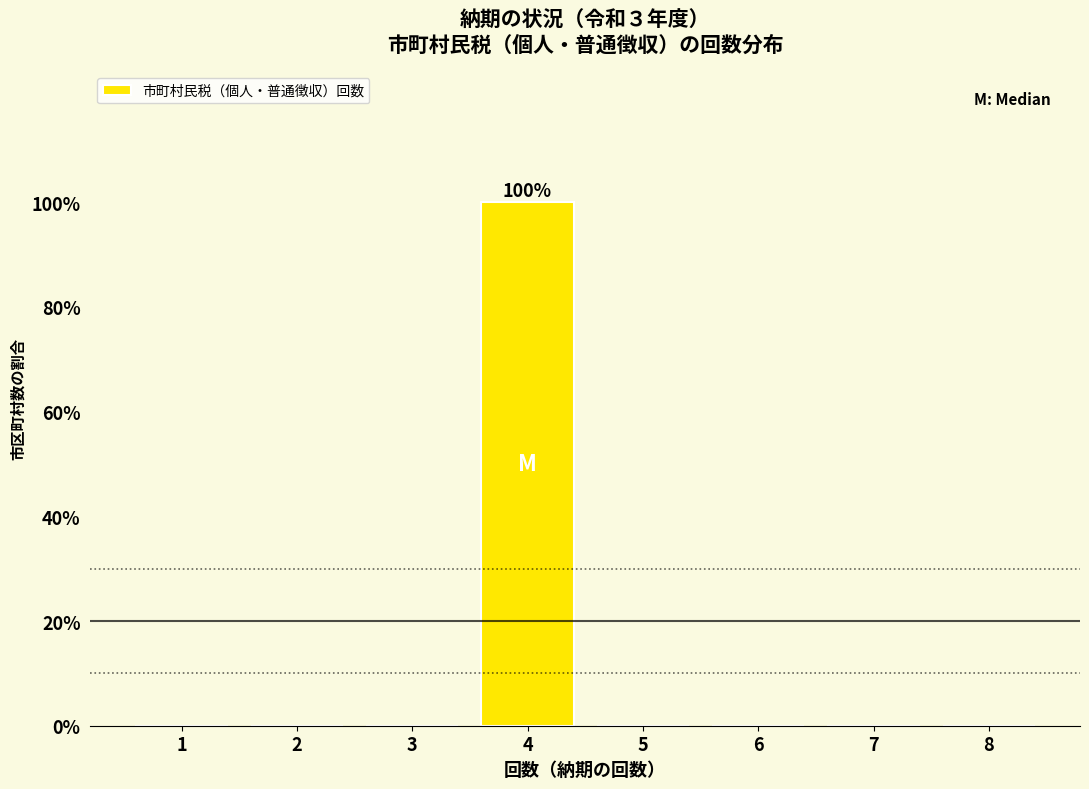

Reading right to left, list all the values displayed in this chart.

8=0	7=0	6=0	5=0	4=100	3=0	2=0	1=0